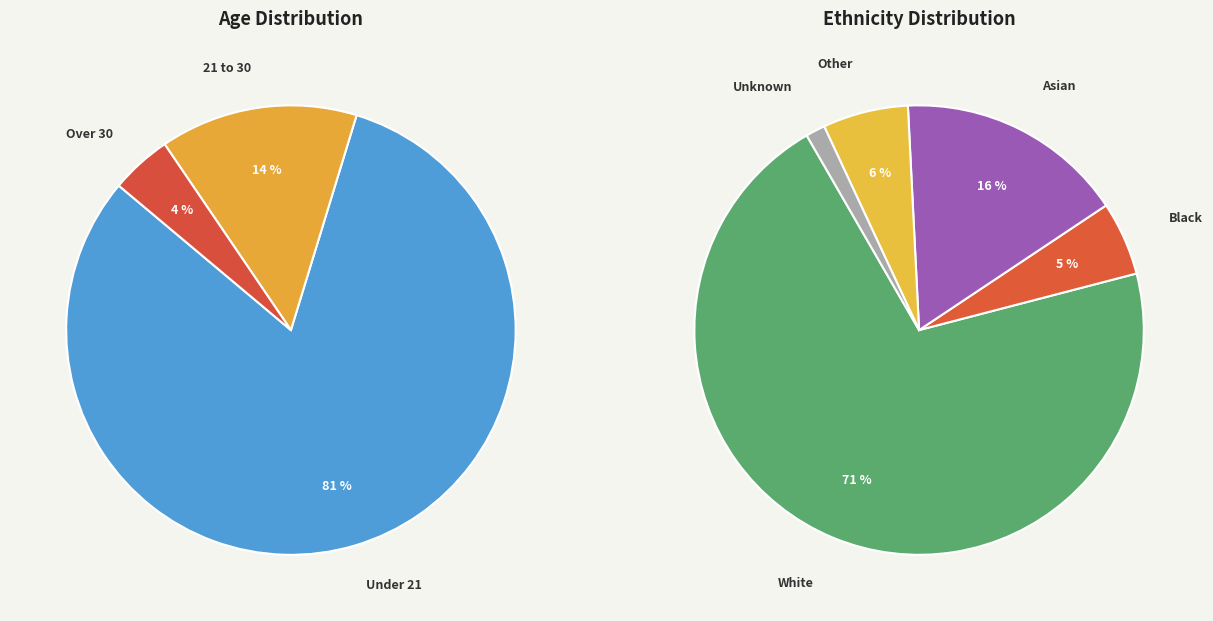

To the nearest percent, what portion does Over 30 represent?

4%